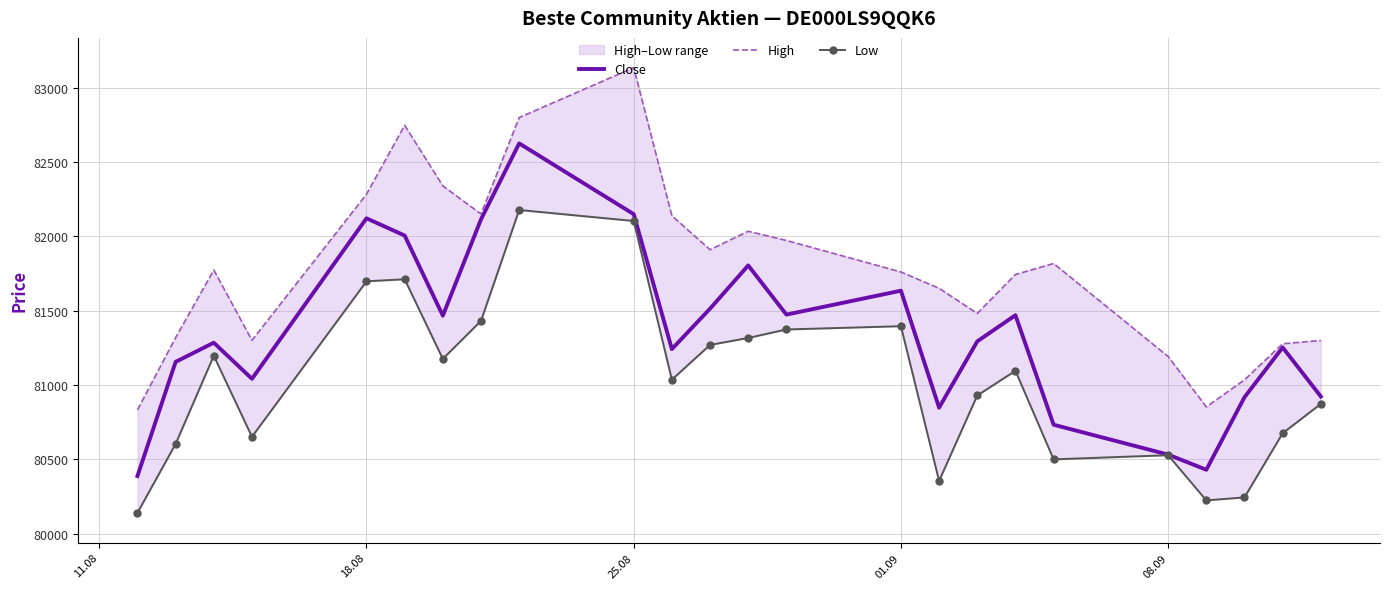

Rank the series by their average value, from lowest to highest.

Low, Close, High